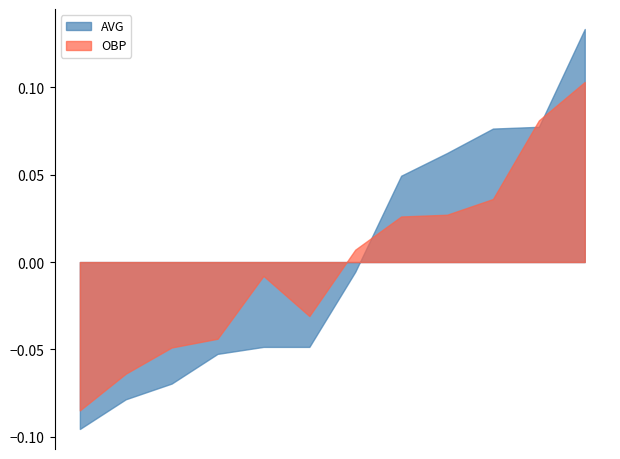

After their last crossing, which series has the higher values: OBP or AVG?

AVG